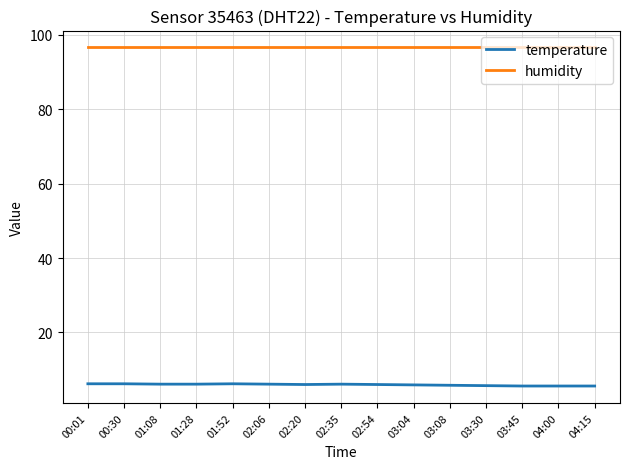

Is the value of humidity at 03:45 greater than the value of temperature at 03:04?

Yes